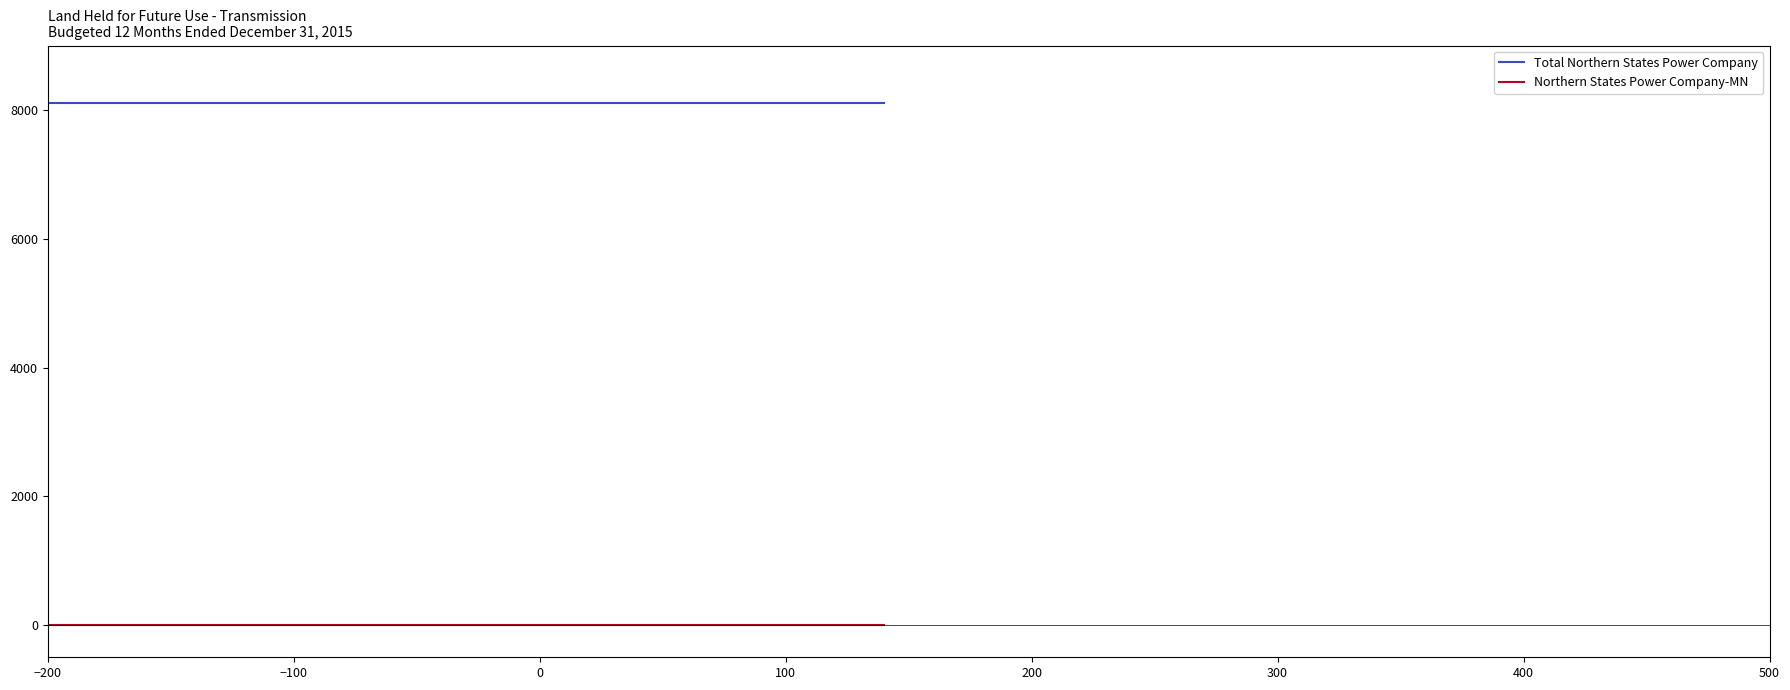

Reading left to right, what are all the values shown in this chart?

Total Northern States Power Company: 8105	8105	8105	8105	8105	8105	8105	8105	8105	8105	8105	8105	8105
Northern States Power Company-MN: 0	0	0	0	0	0	0	0	0	0	0	0	0